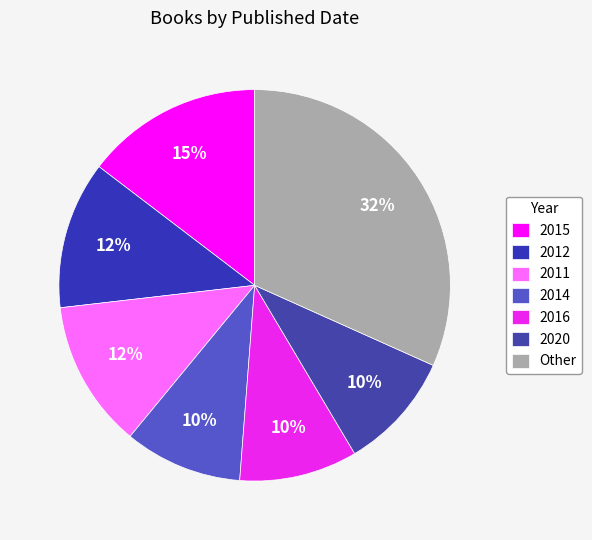

To the nearest percent, what portion does 2015 represent?

15%